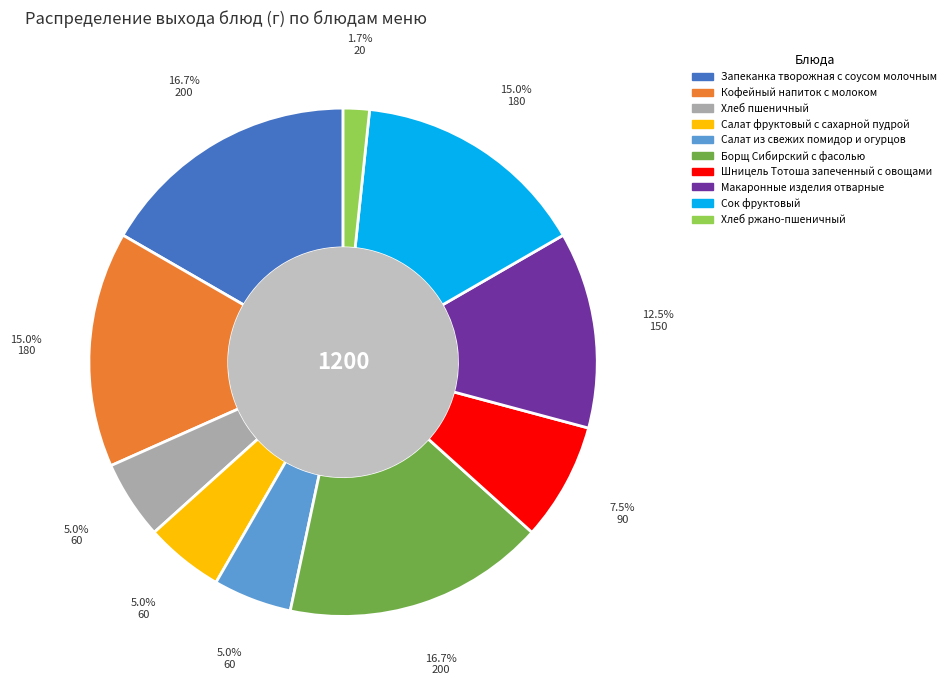

How many segments does this pie chart have?

10